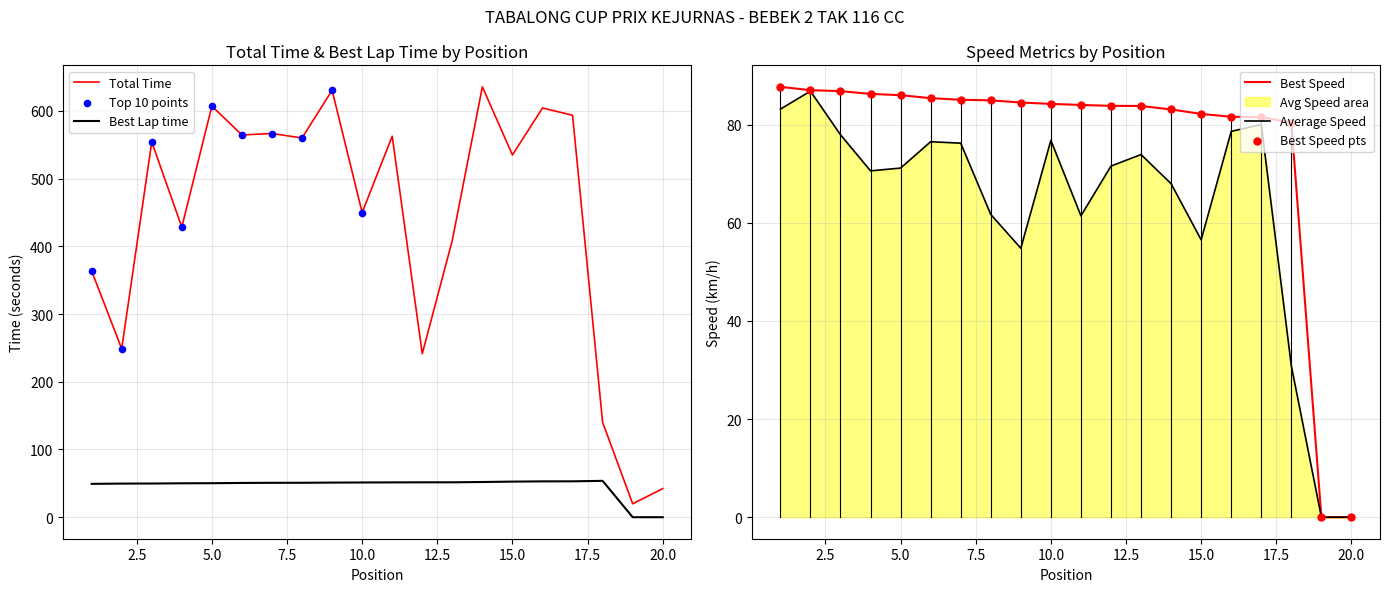

Is it true that Best Lap time equals 52.6 at 15.0?

True